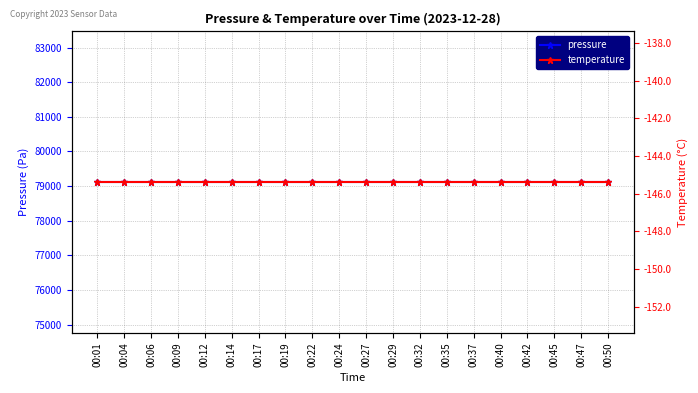

Rank the series by their maximum value, from lowest to highest.

temperature, pressure